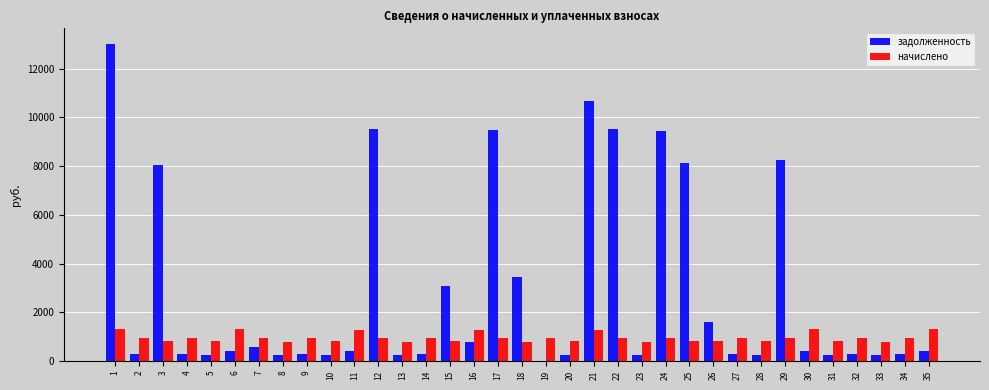

What is the highest value of the задолженность series?

13012.2